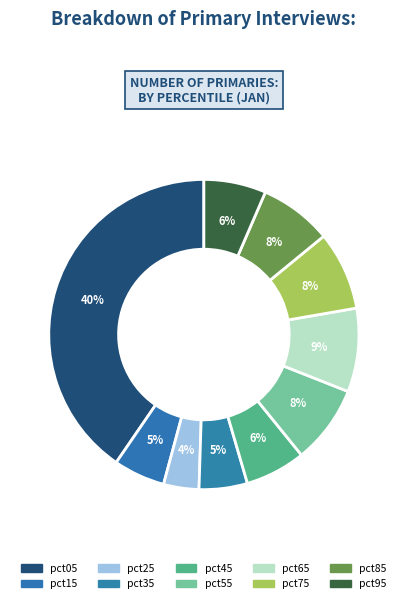

How many slices are in this pie chart?

10